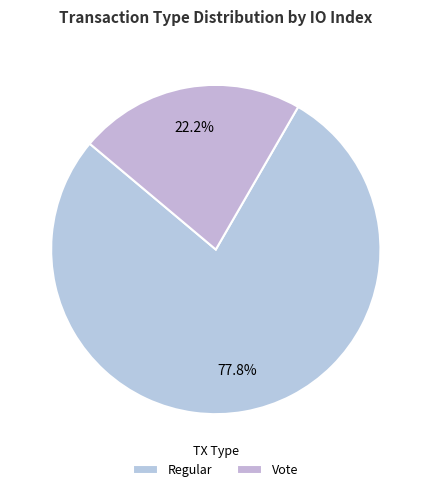

True or false: Regular accounts for 78% of the total.

True